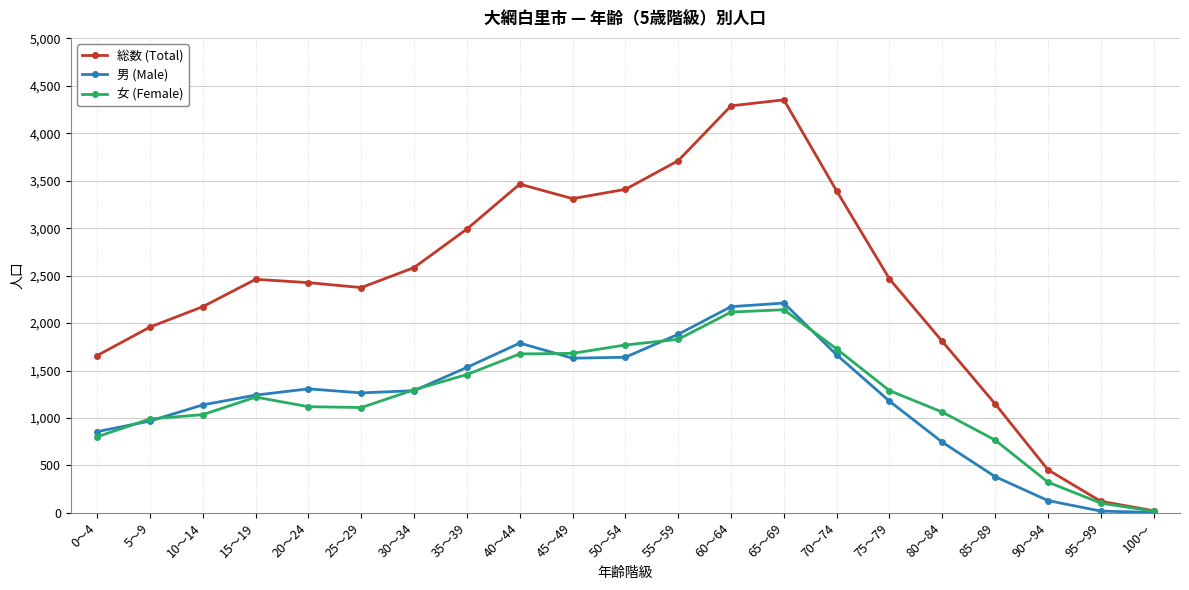

What value does the 男 (Male) series have at 65～69?

2211